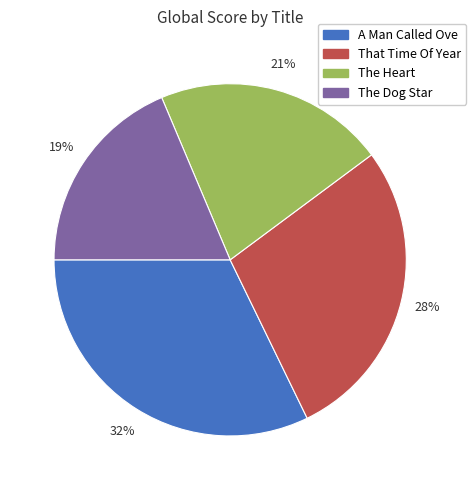

Which slice is the largest?

A Man Called Ove